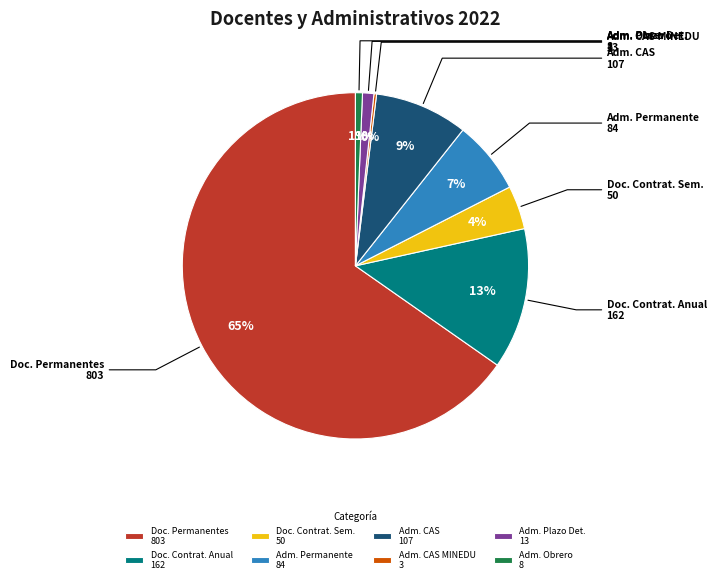

To the nearest percent, what percentage of the pie is Adm. Plazo Det. 13?

1%